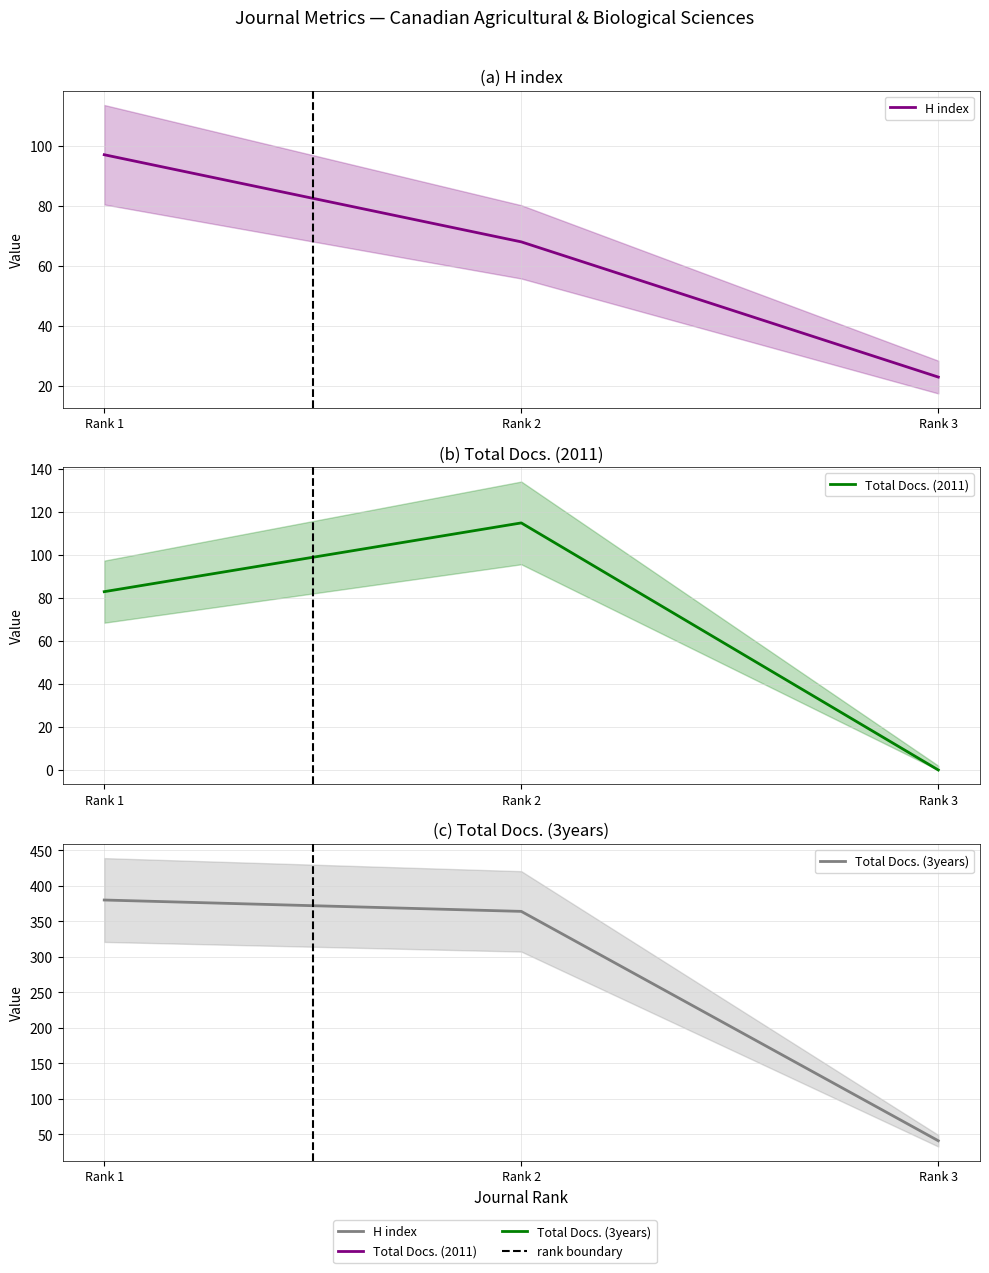

Read the H index value at Rank 2, to the nearest 5.

70